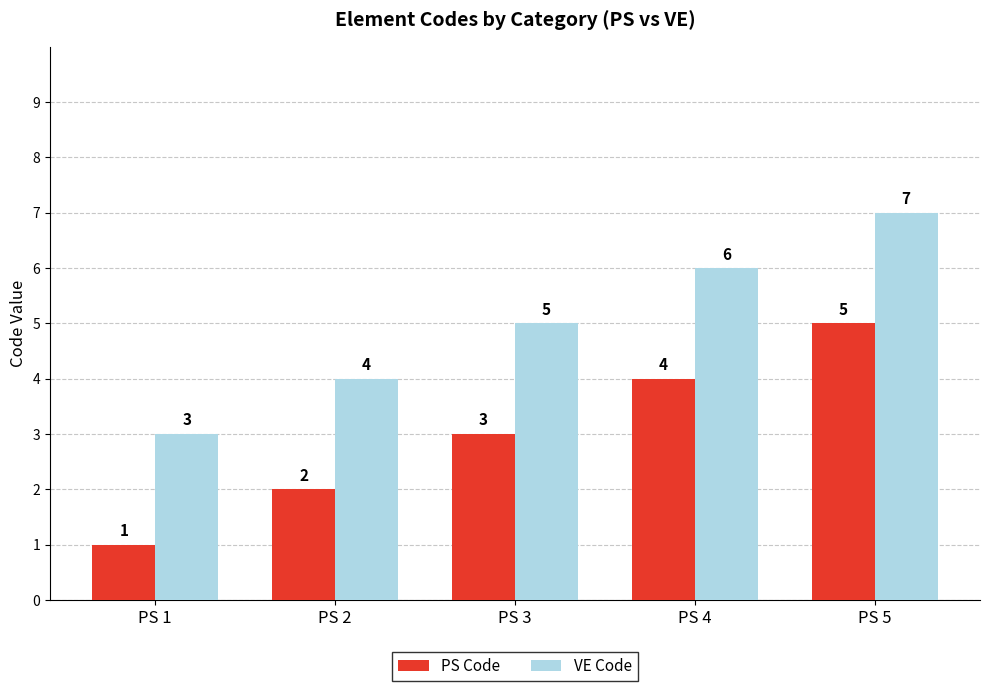

Reading left to right, list all the values displayed in this chart.

PS Code: 1	2	3	4	5
VE Code: 3	4	5	6	7